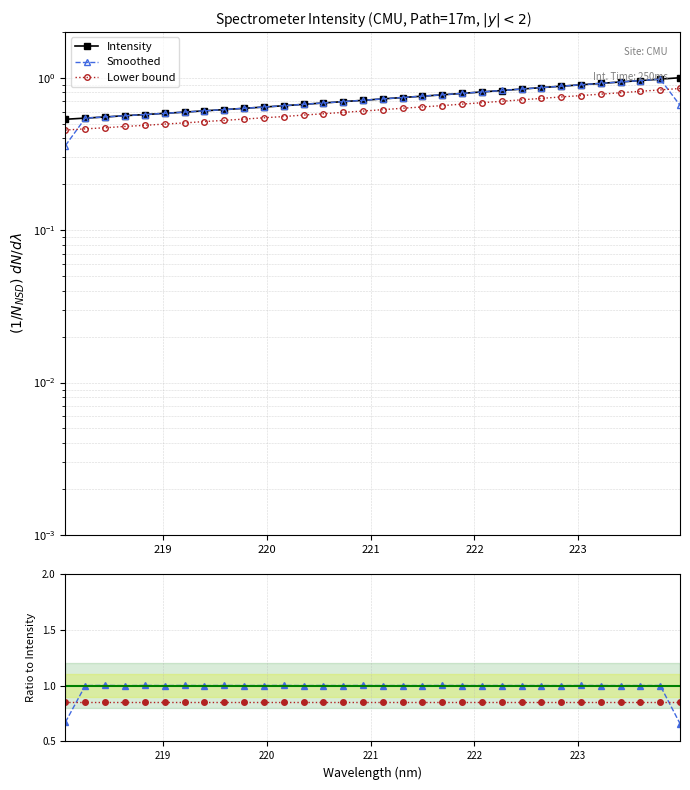

What are all the series names shown in the legend?

Intensity, Smoothed, Lower bound